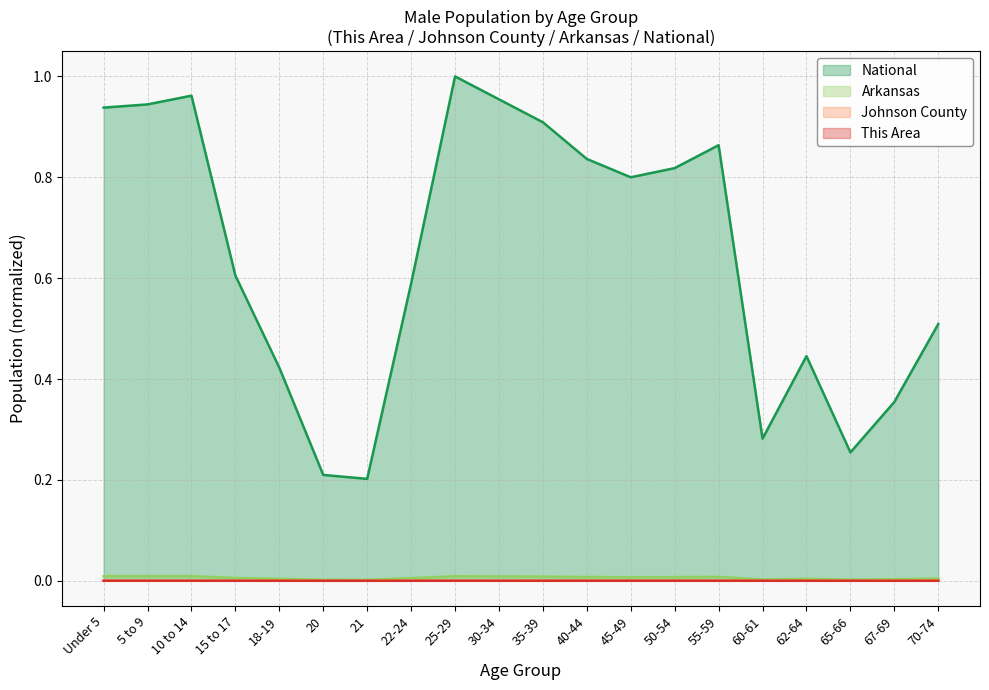

How many lines are shown in the chart?

4